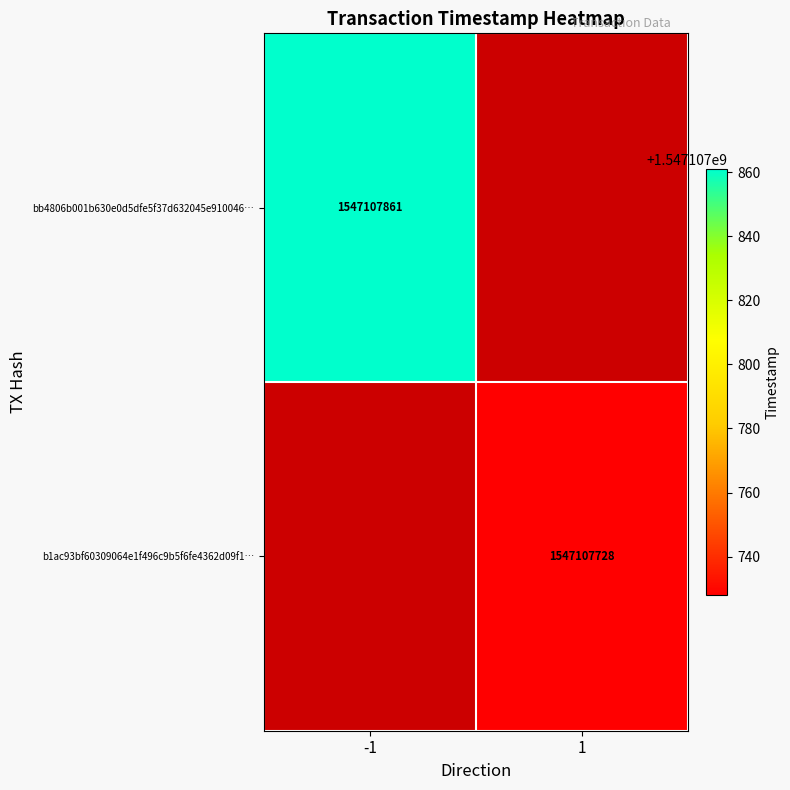

What is the difference between the maximum and minimum values in the b1ac93bf60309064e1f496c9b5f6fe4362d09f1 series?

1547107727